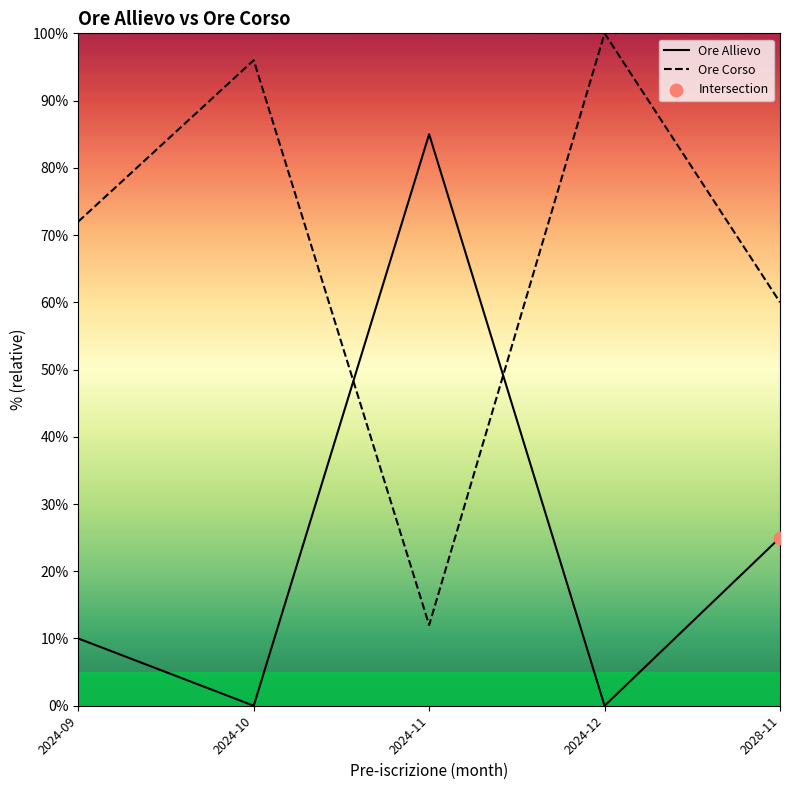

Which series contains the lowest Y value?

Ore Allievo